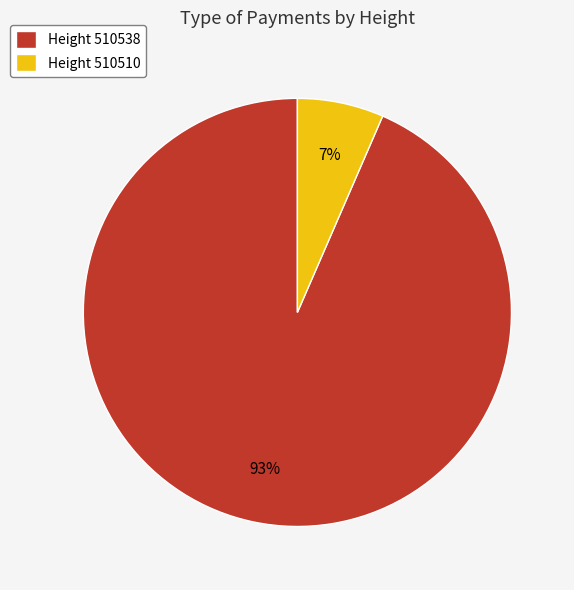

True or false: Height 510538 accounts for 93% of the total.

True